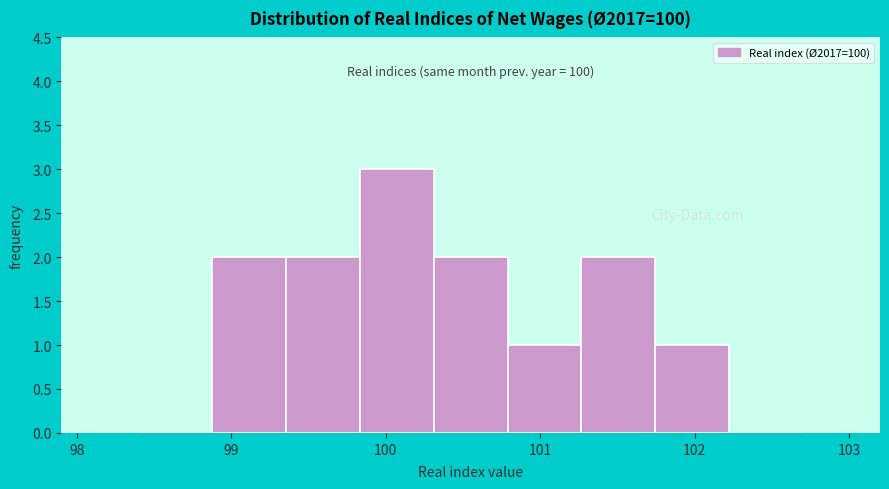

Over which range of the x-axis is the bar tallest?

99.8 to 100.3